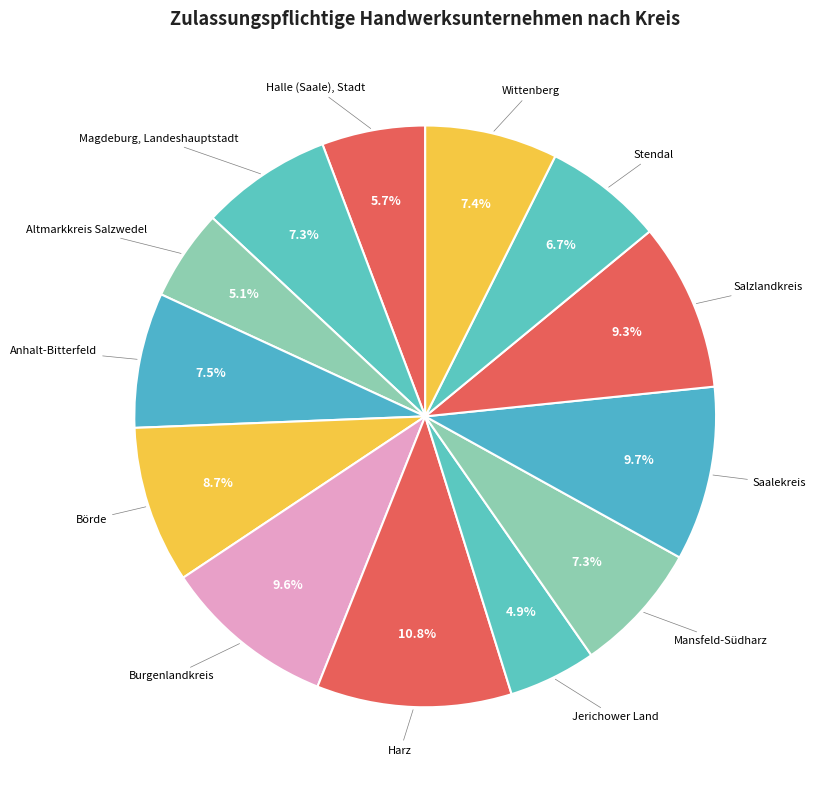

Count the number of slices in the pie.

13